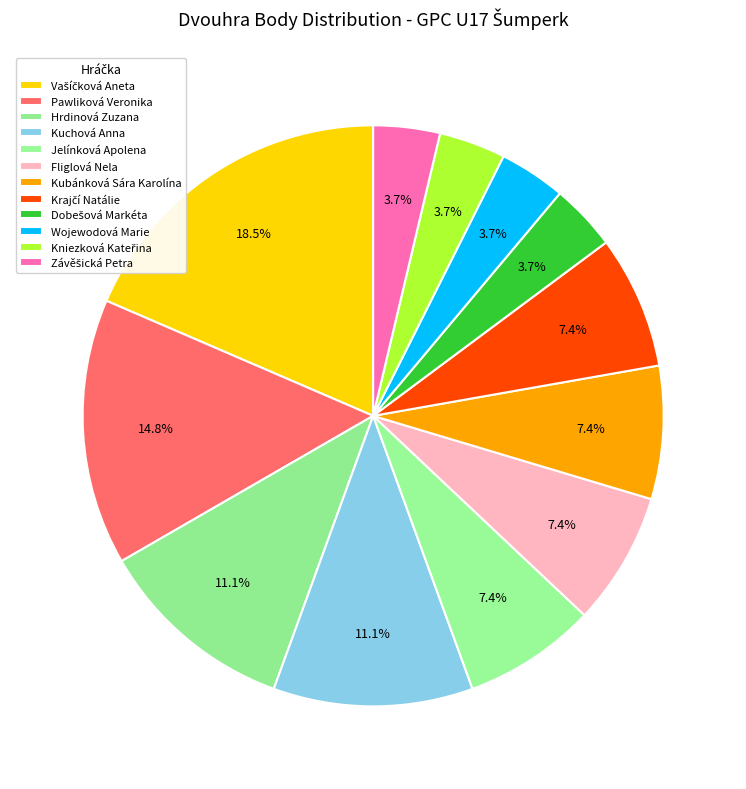

To the nearest percent, what is the combined percentage of Kniezková Kateřina and Kuchová Anna?

15%